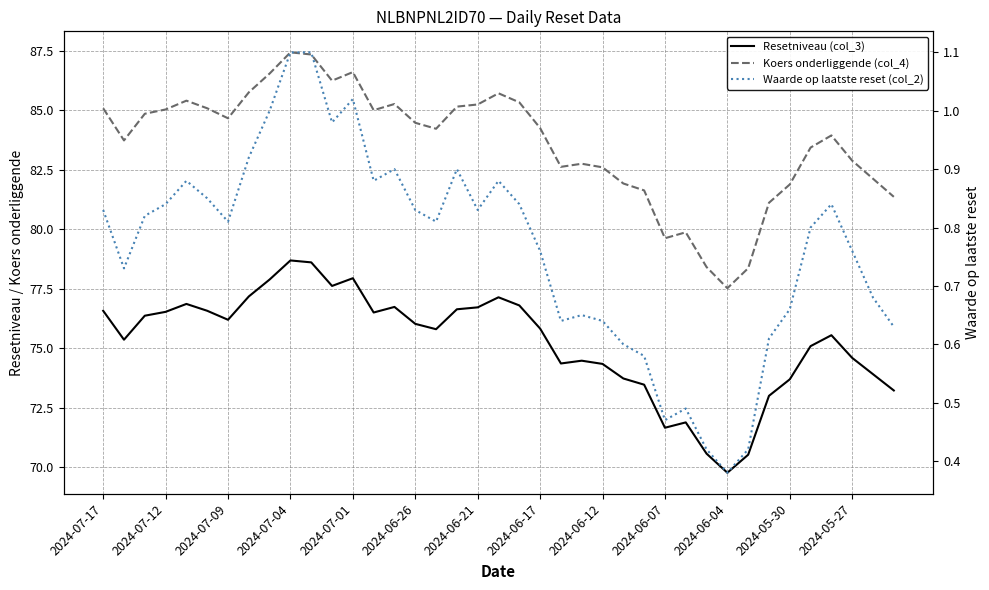

What is the total value across all series at 14?

162.9